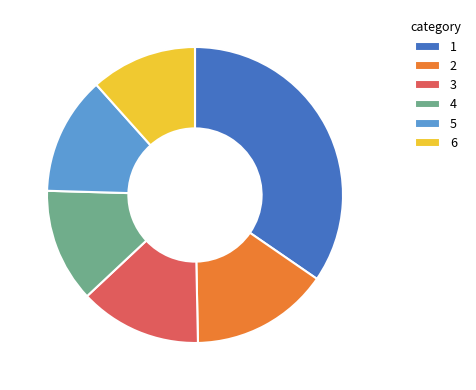

What is the ratio of the value at 3 to the value at 1?

0.4